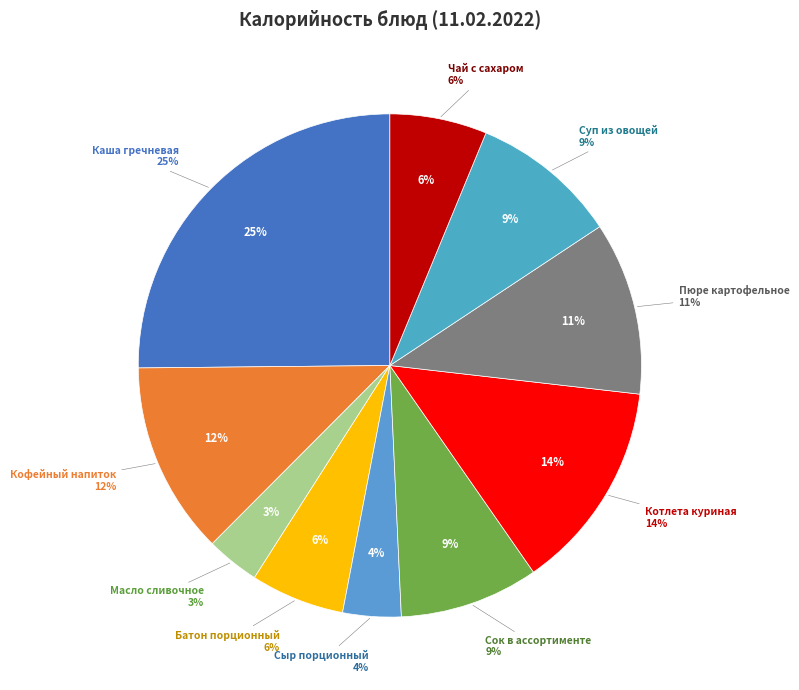

What percentage is NOT represented by Пюре картофельное?

88.9%